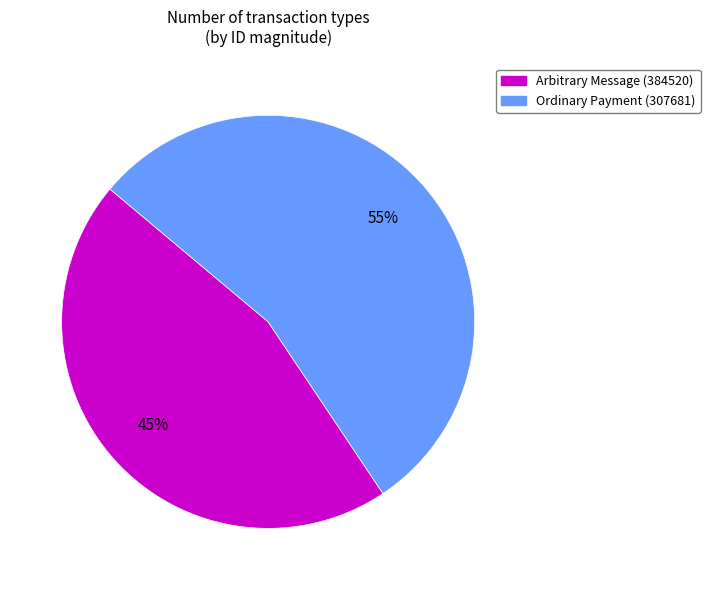

Between Ordinary Payment (307681) and Arbitrary Message (384520), which is larger?

Ordinary Payment (307681)